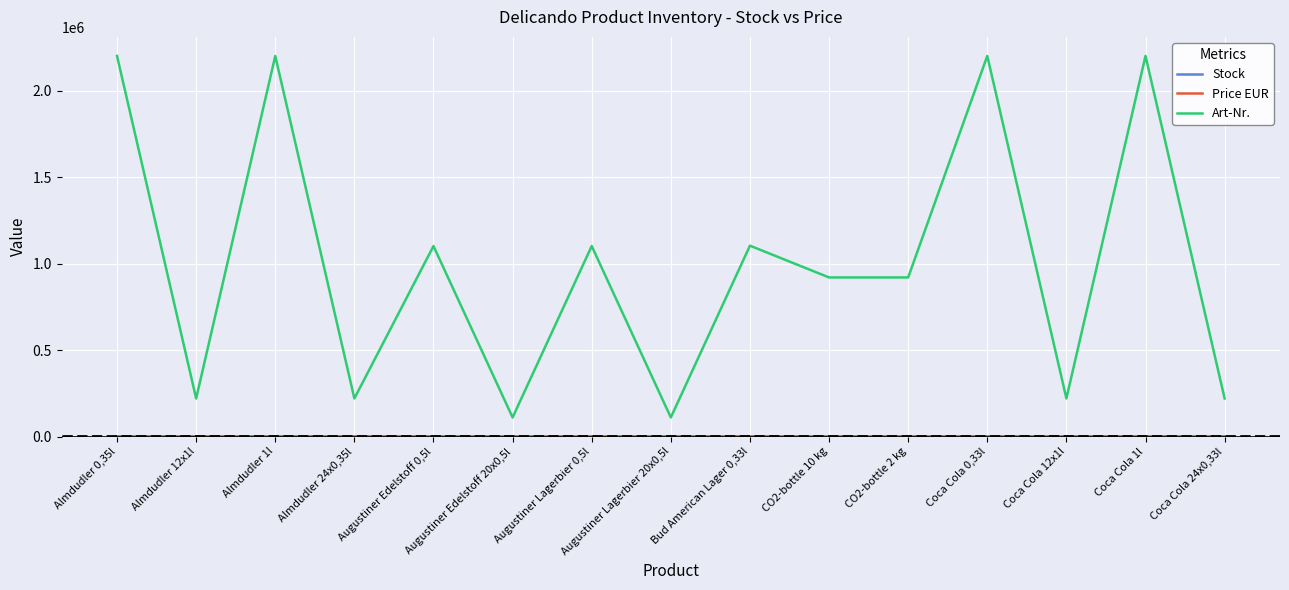

What is the greatest value displayed?

2200281.0